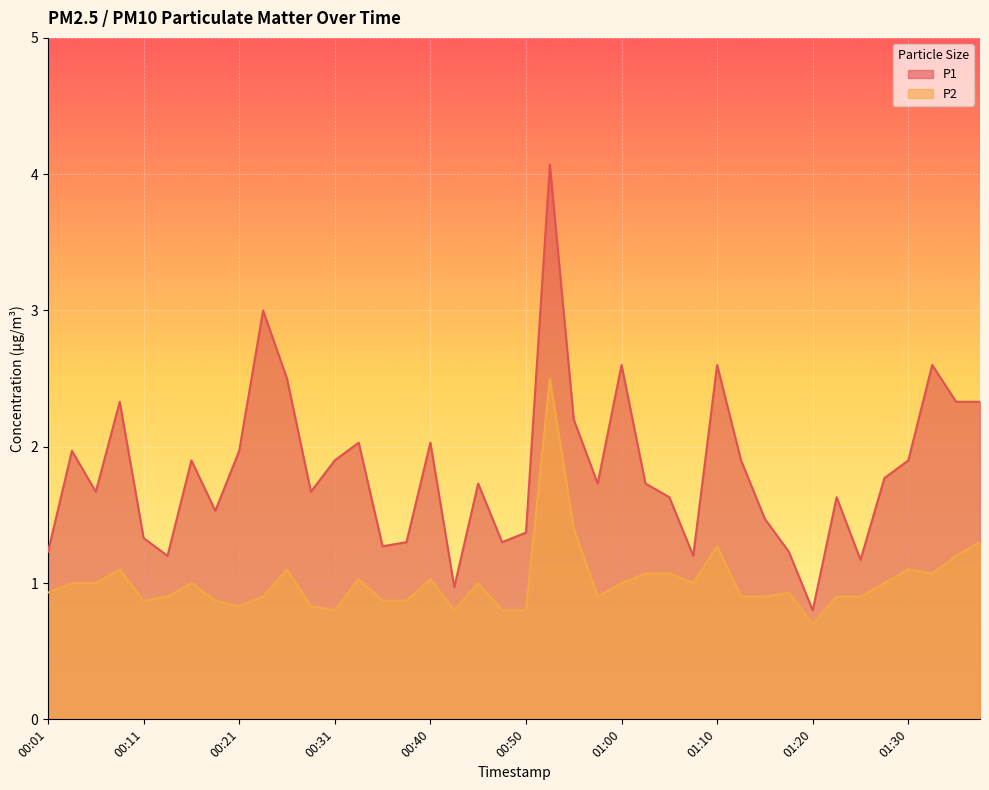

The P2 series shows 0.9 at 00:23. True or false?

True